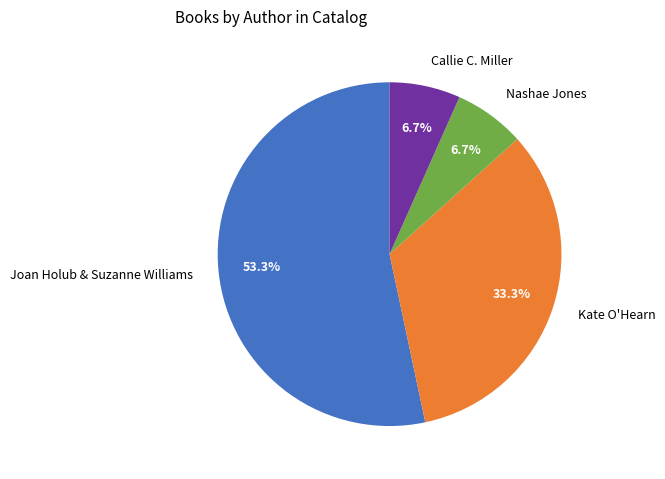

To the nearest percent, what percentage of the pie is Callie C. Miller?

7%